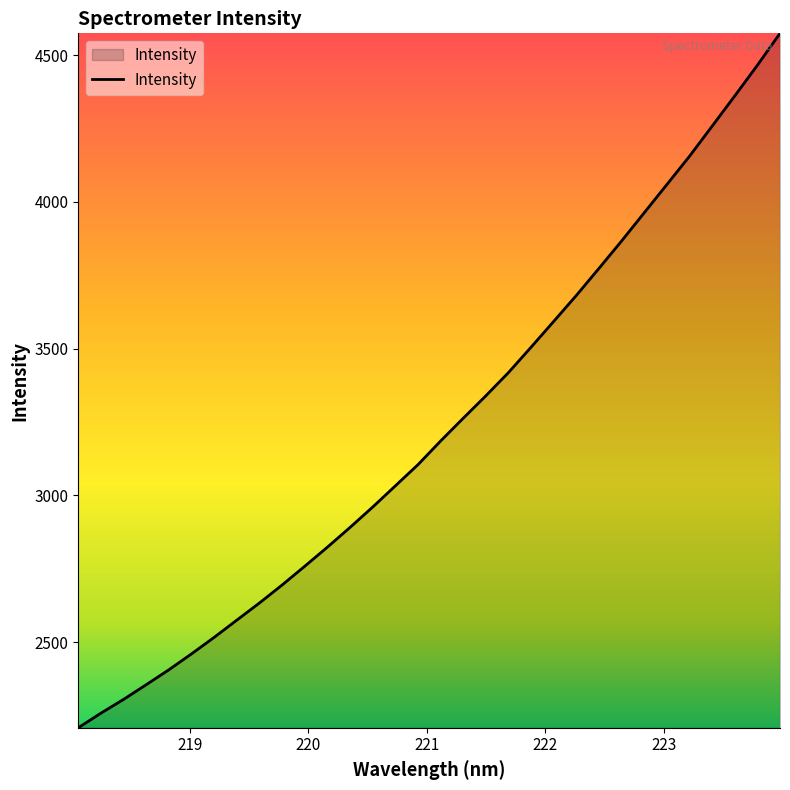

What is the smallest value displayed?

2208.0